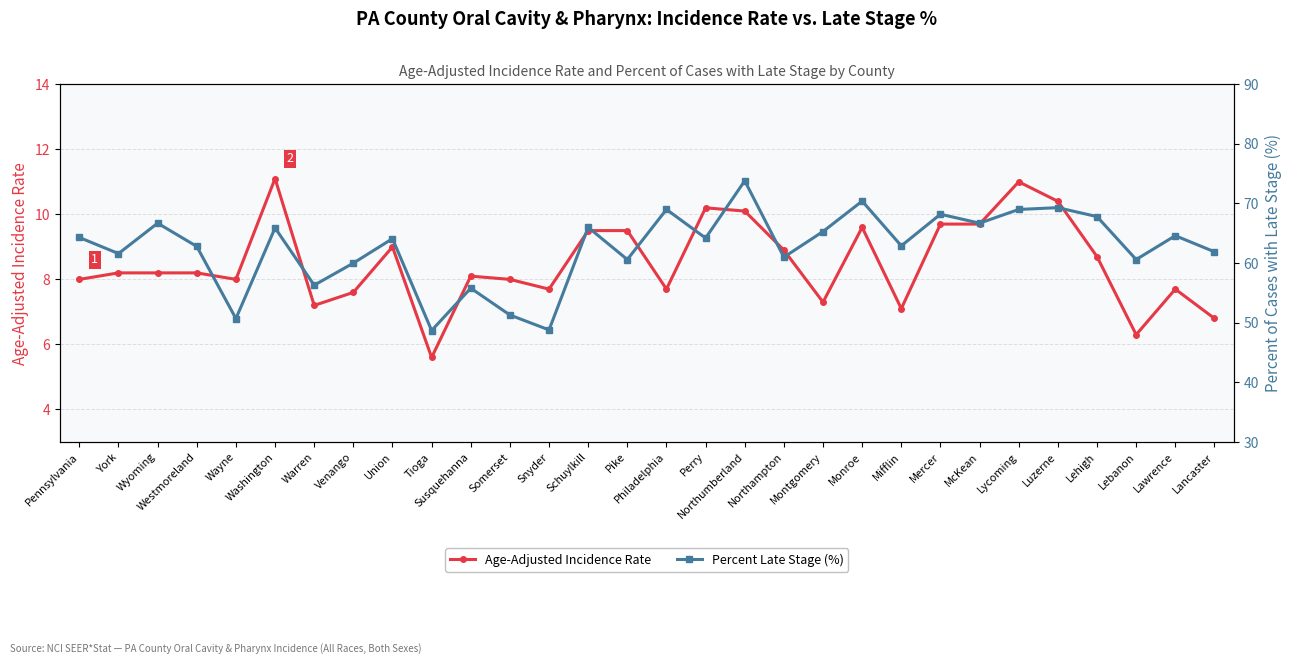

Where does the Percent Late Stage (%) series first go above 64?

Pennsylvania